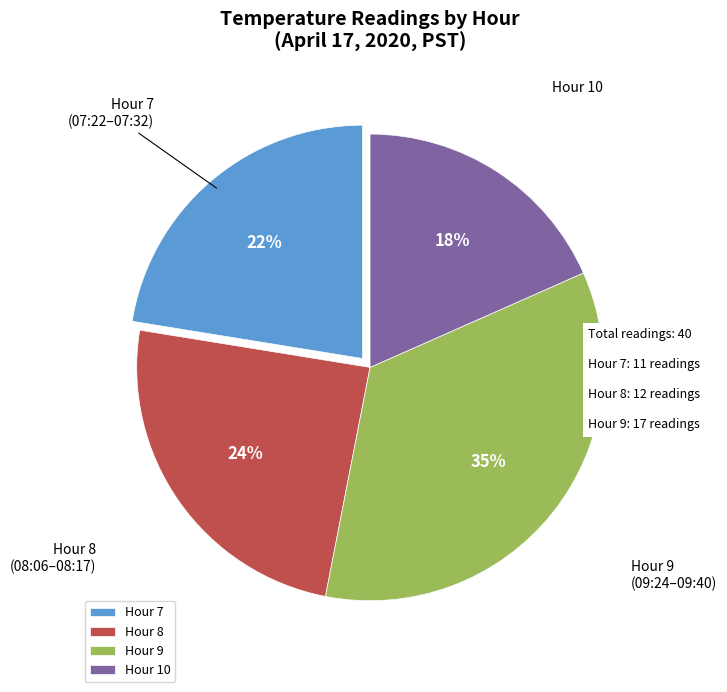

How many segments does this pie chart have?

4